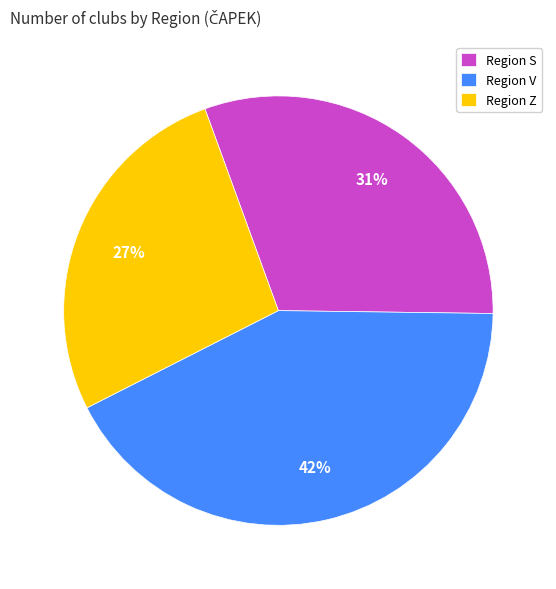

What is the largest slice in the pie chart?

Region V